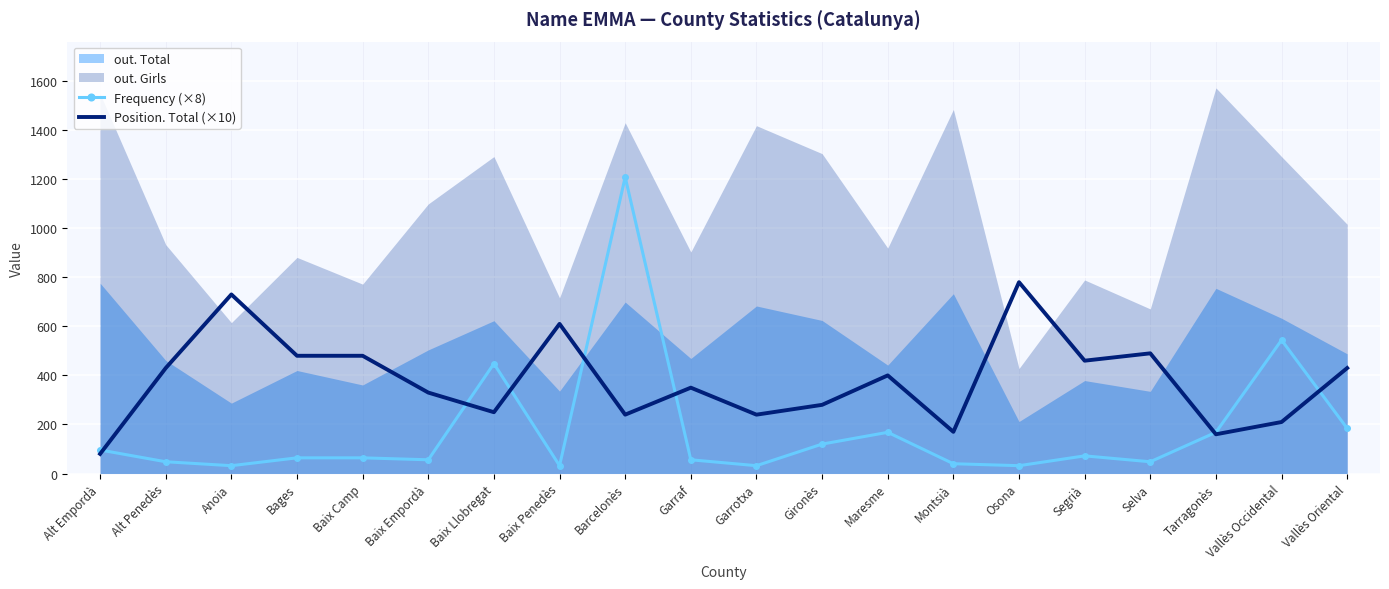

What value does the Position. Total (×10) series have at Garraf?

350